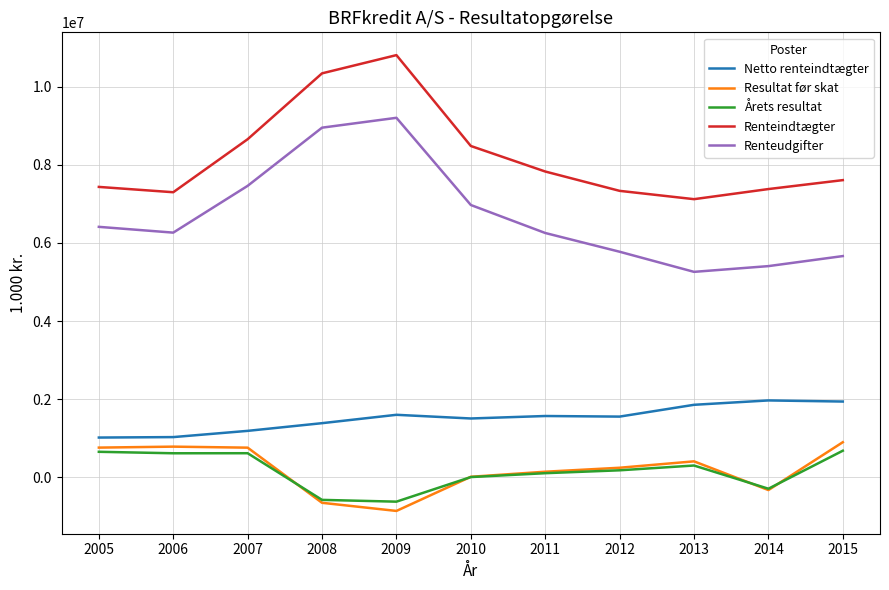

What is the sum of all Netto renteindtægter values?

16654834